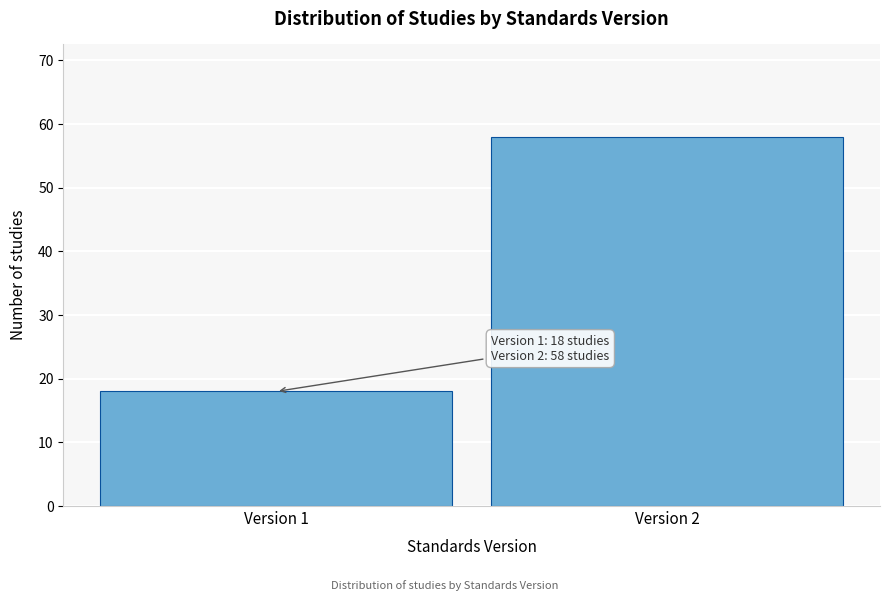

Reading left to right, extract all data points from this chart.

Version 1=18	Version 2=58